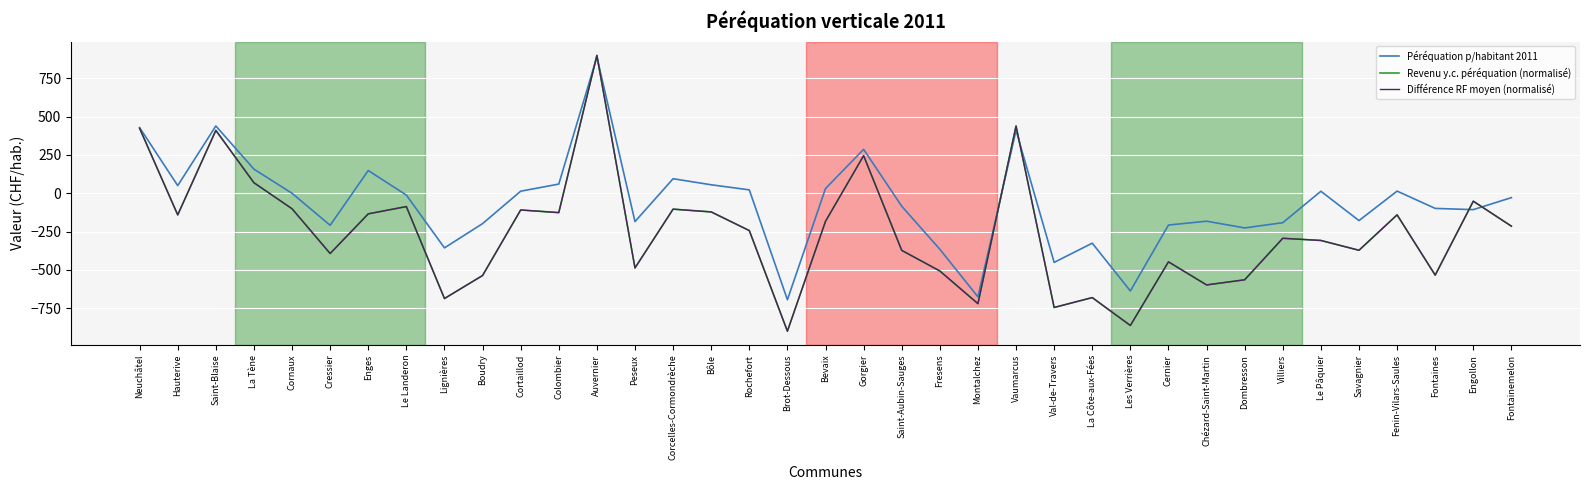

What is the sum of the Revenu y.c. péréquation (normalisé) values at Montalchez and Cortaillod?

-829.5